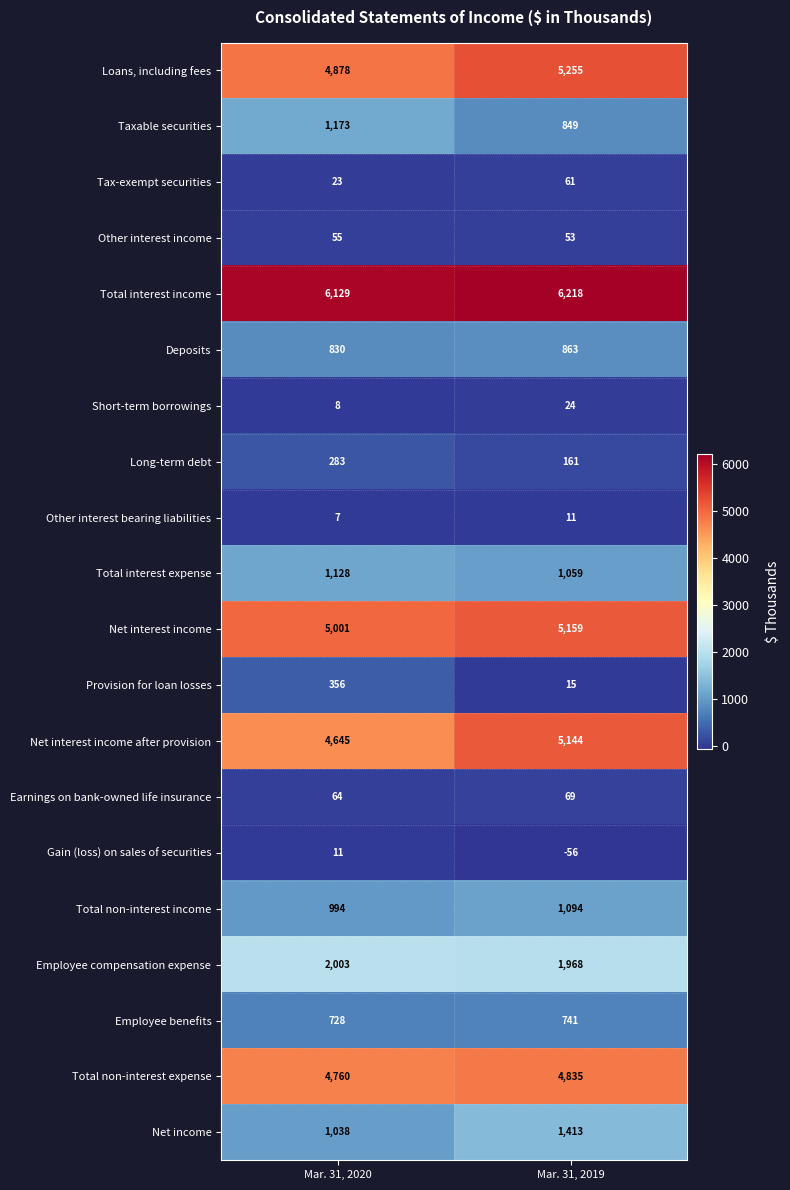

What is the sum of the Provision for loan losses values at Mar. 31, 2020 and Mar. 31, 2019?

371